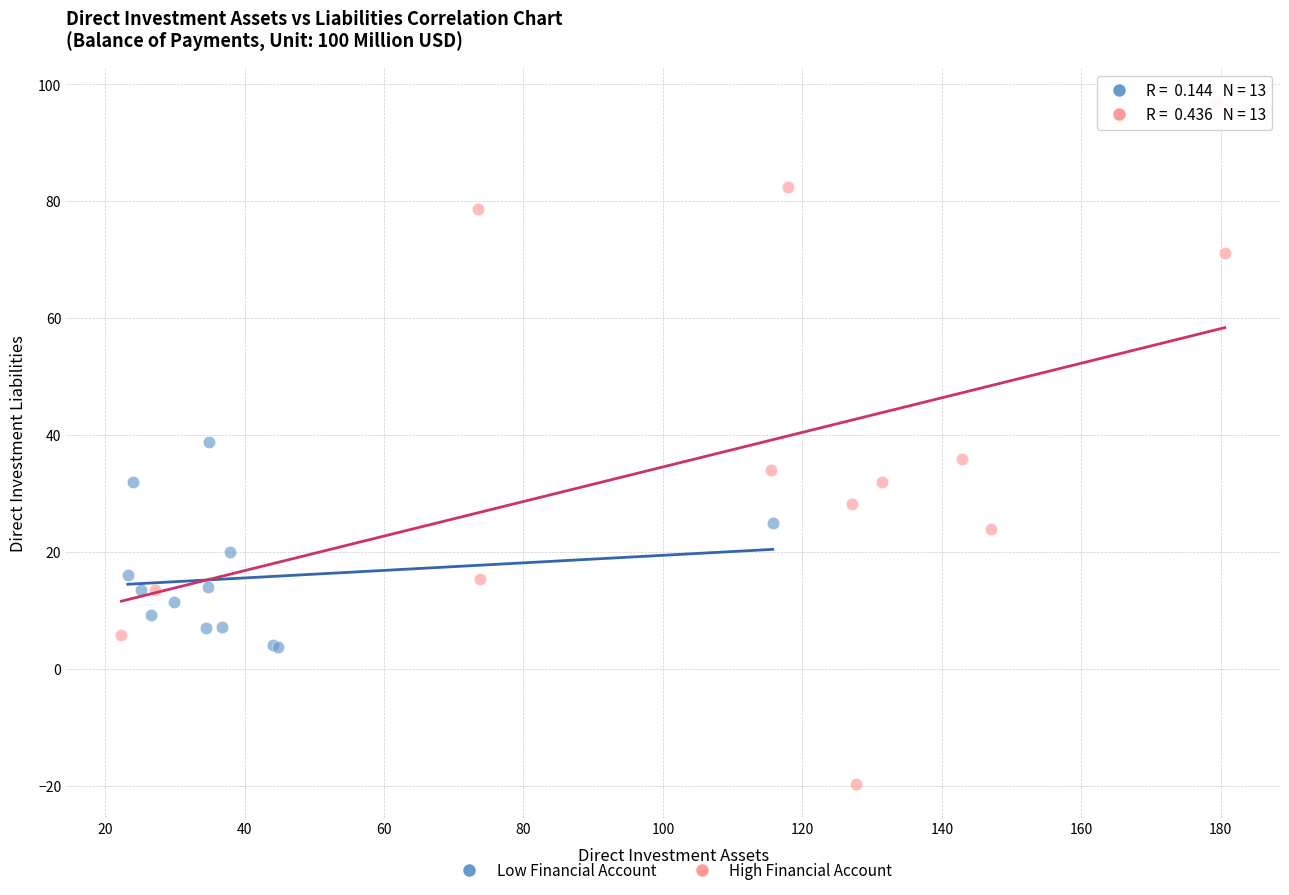

Which series has the widest spread of Y values?

High Financial Account